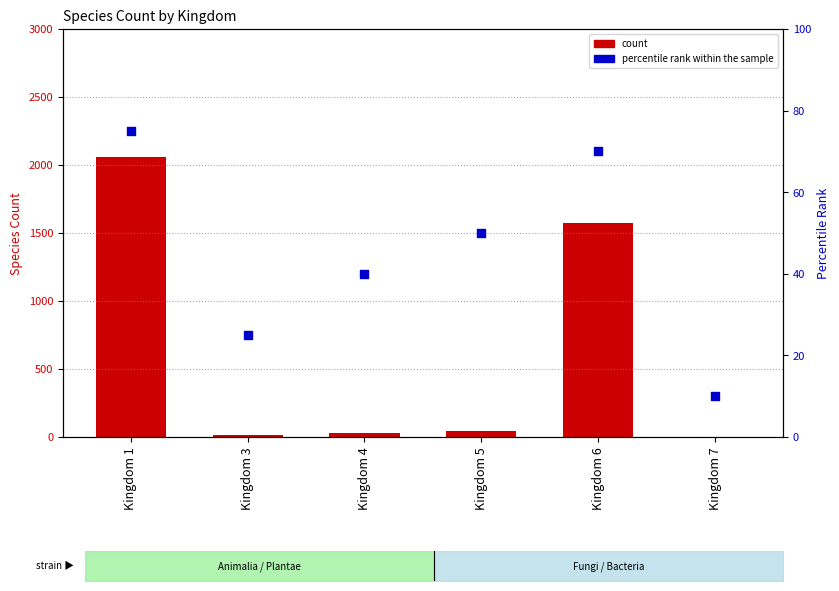

Which series contains the highest Y value?

count